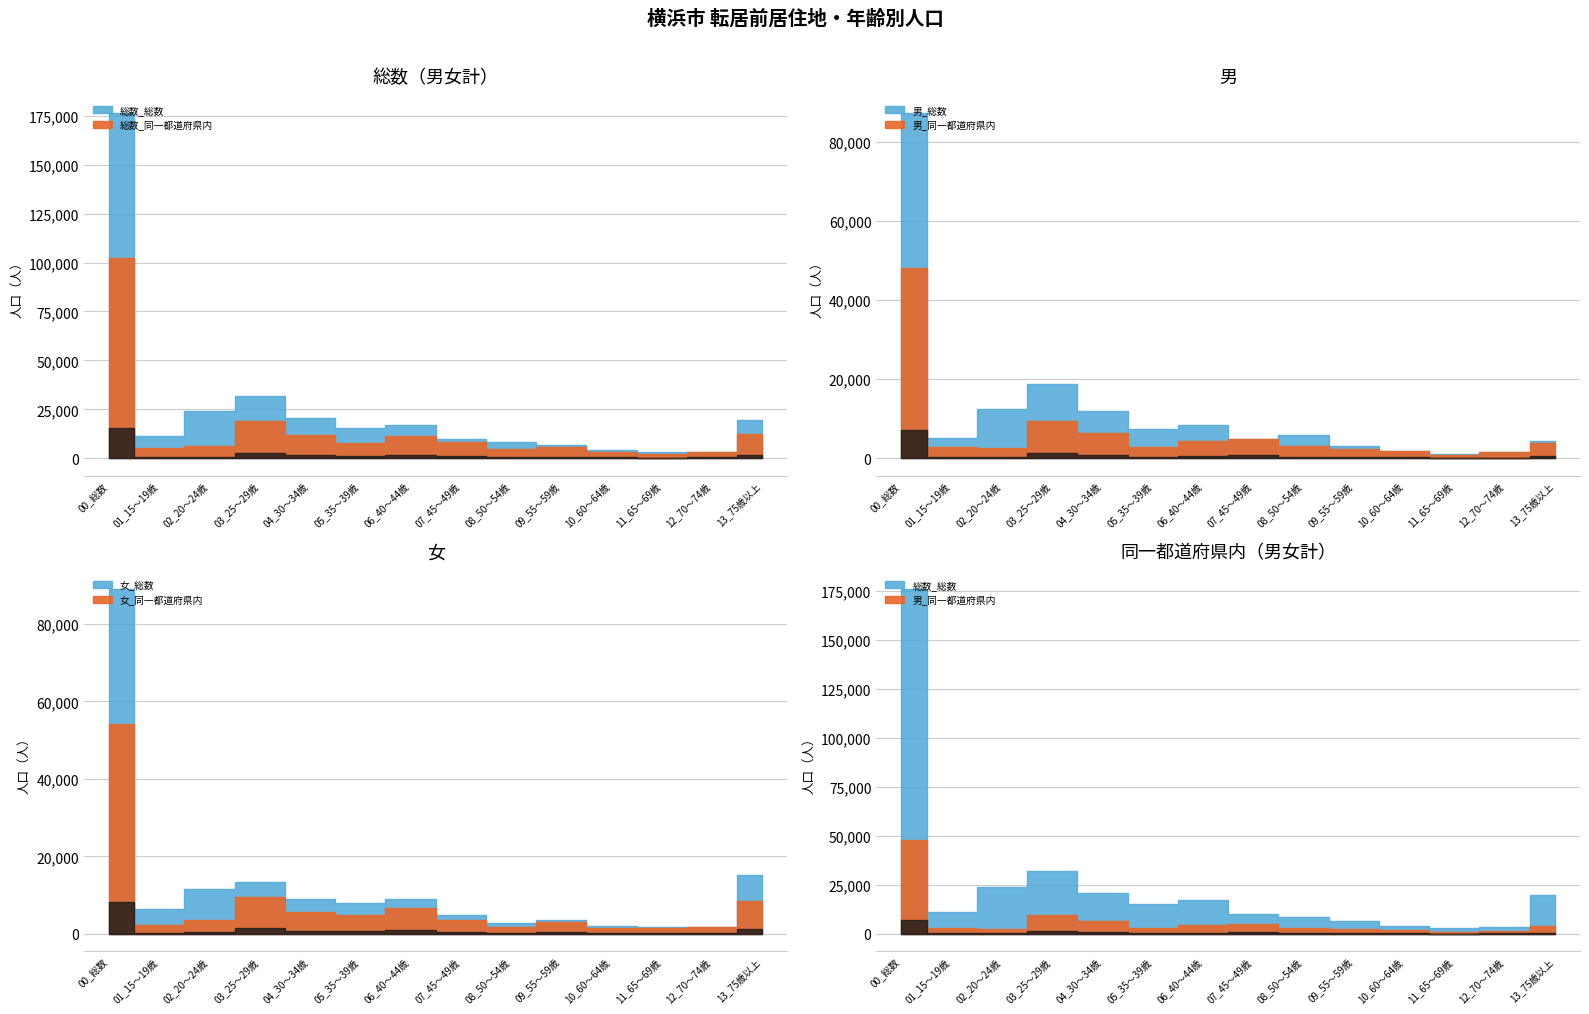

At which category does the chart reach its minimum across all series?

11_65～69歳